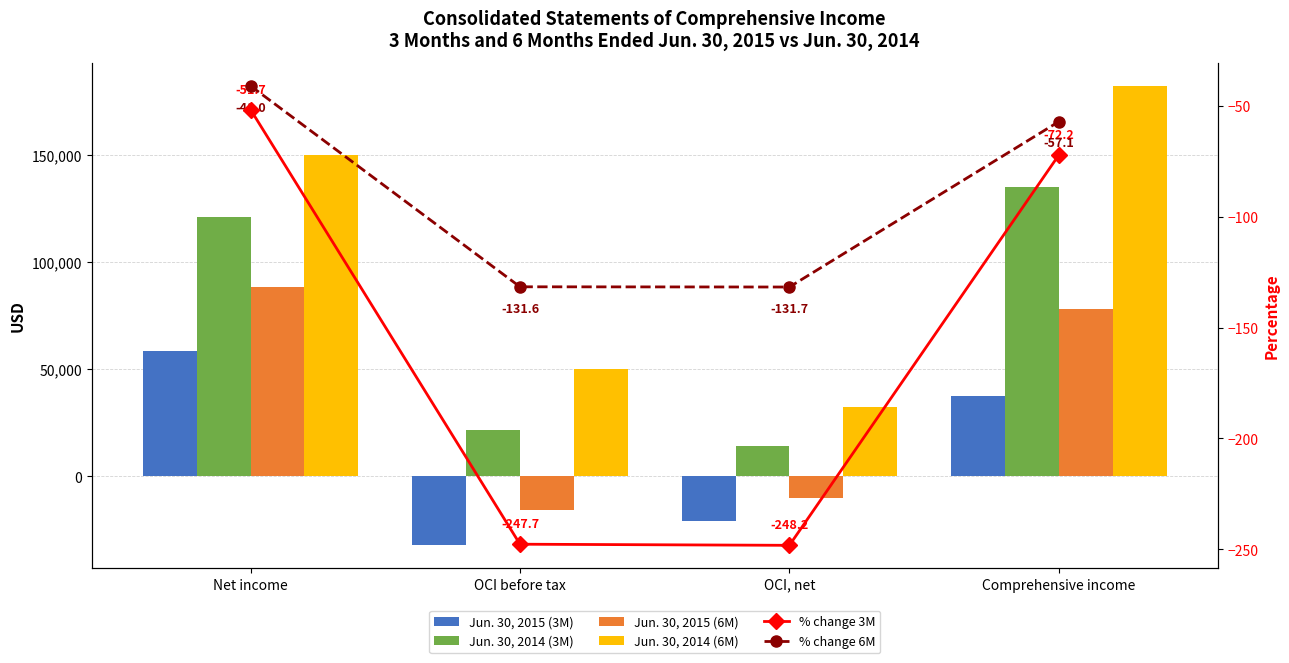

What is the difference between the second highest and second lowest values in the Jun. 30, 2014 (6M) series?

99682.0